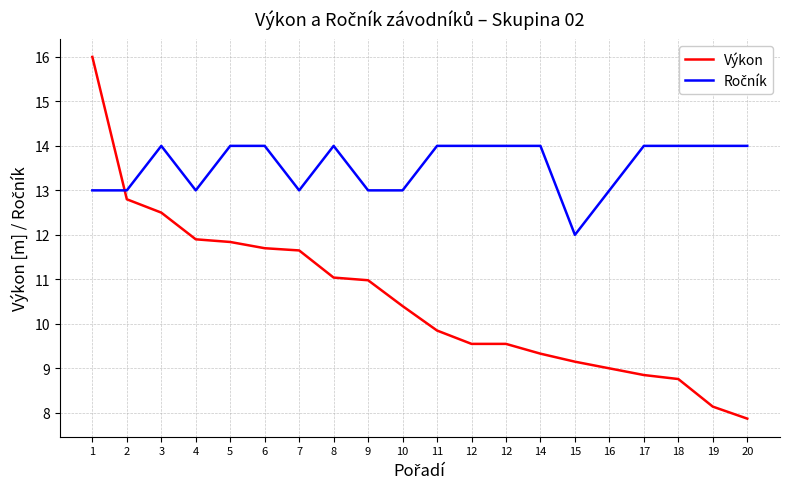

Which has a higher value, 11 or 9?

9